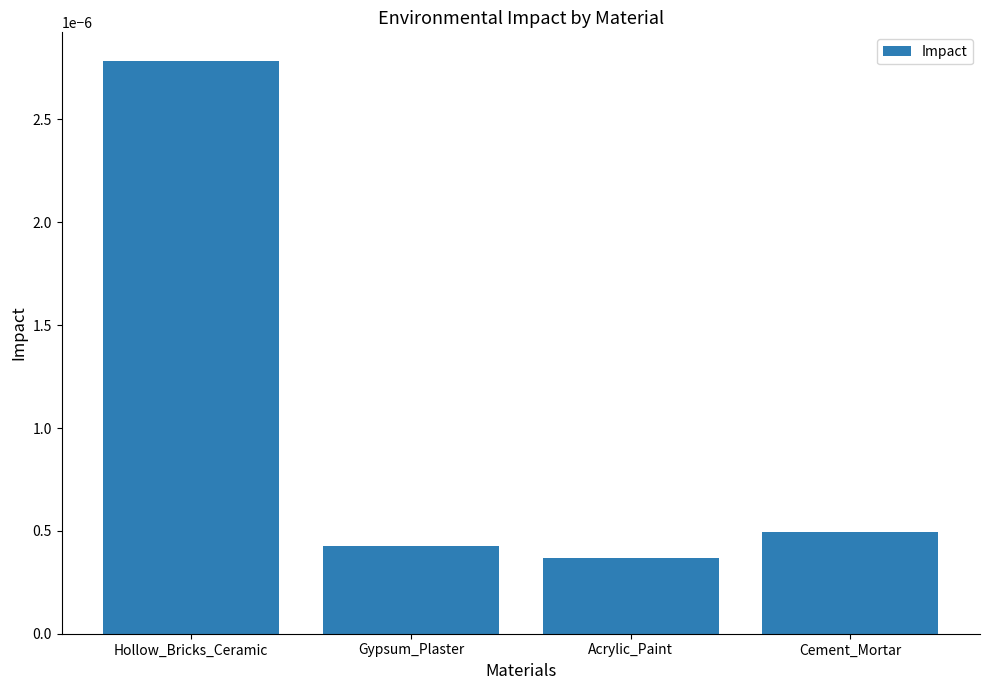

Which category has the lowest value across all series?

Acrylic_Paint